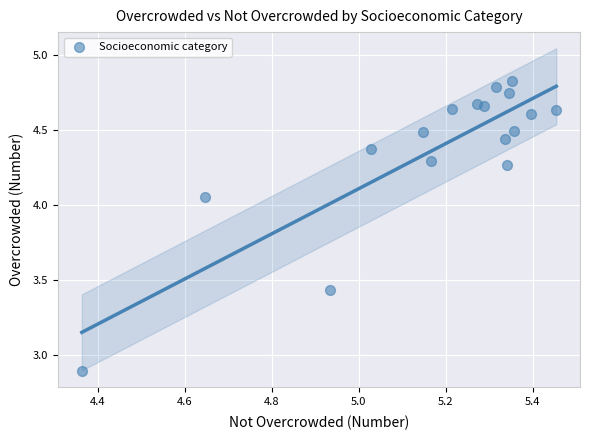

What Y value in the scatter plot is closest to 3?

2.9